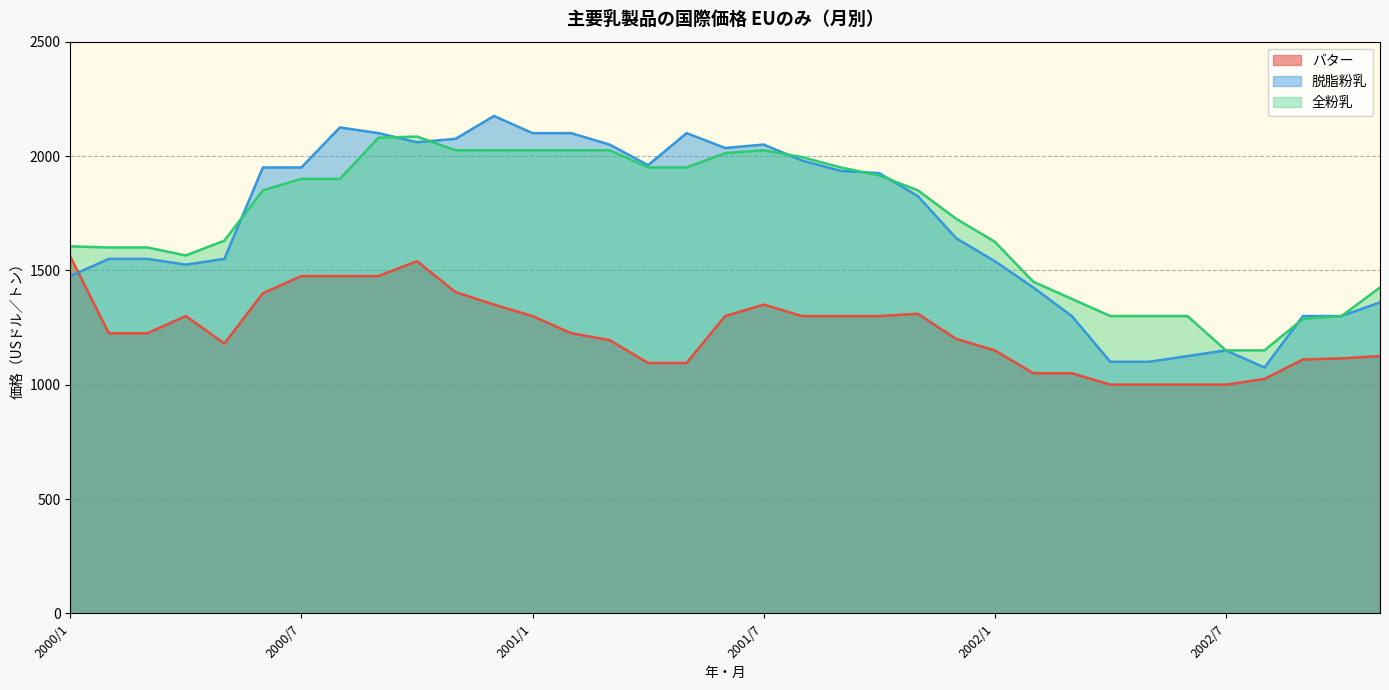

List the labels in order of バター value, largest first.

2000/1, 2000/10, 2000/7, 2000/8, 2000/9, 2000/11, 2000/6, 2000/12, 2001/7, 2001/11, 2000/4, 2001/1, 2001/6, 2001/8, 2001/9, 2001/10, 2000/2, 2000/3, 2001/2, 2001/12, 2001/3, 2000/5, 2002/1, 2002/11, 2002/10, 2002/9, 2001/4, 2001/5, 2002/2, 2002/3, 2002/8, 2002/4, 2002/5, 2002/6, 2002/7